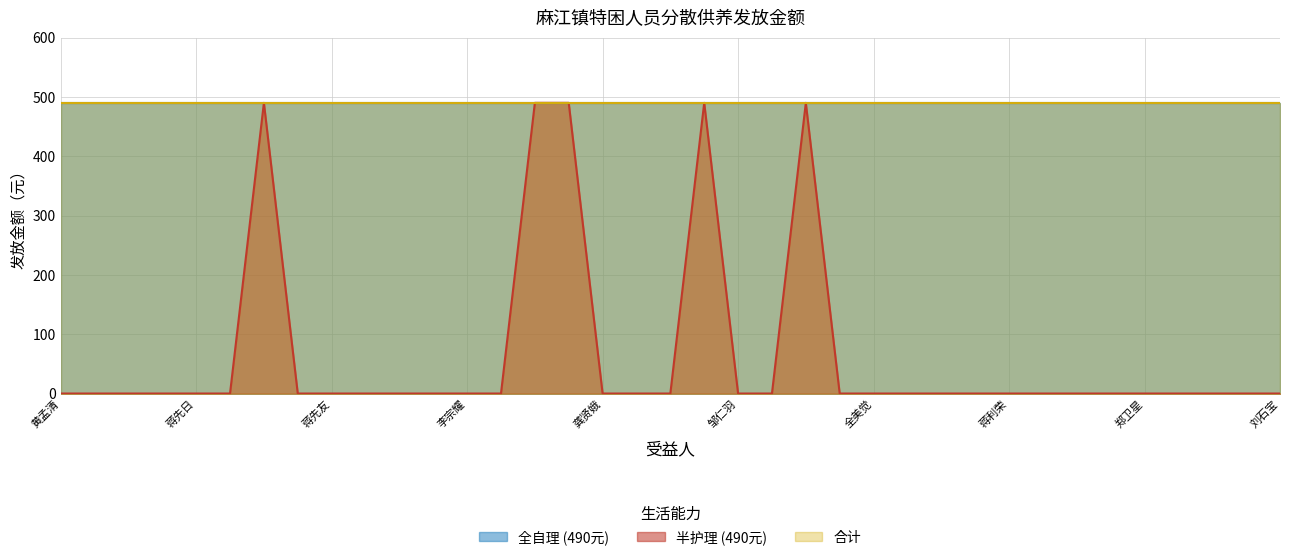

Between 蒋水旺 and 邹仁兵, which series saw the biggest shift?

半护理 (490元)